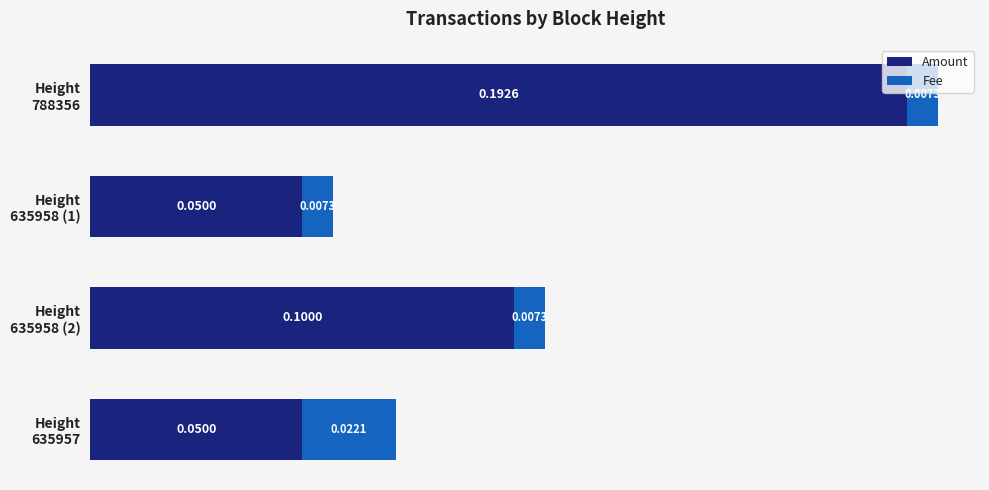

What is the average value of the Amount series?

0.1